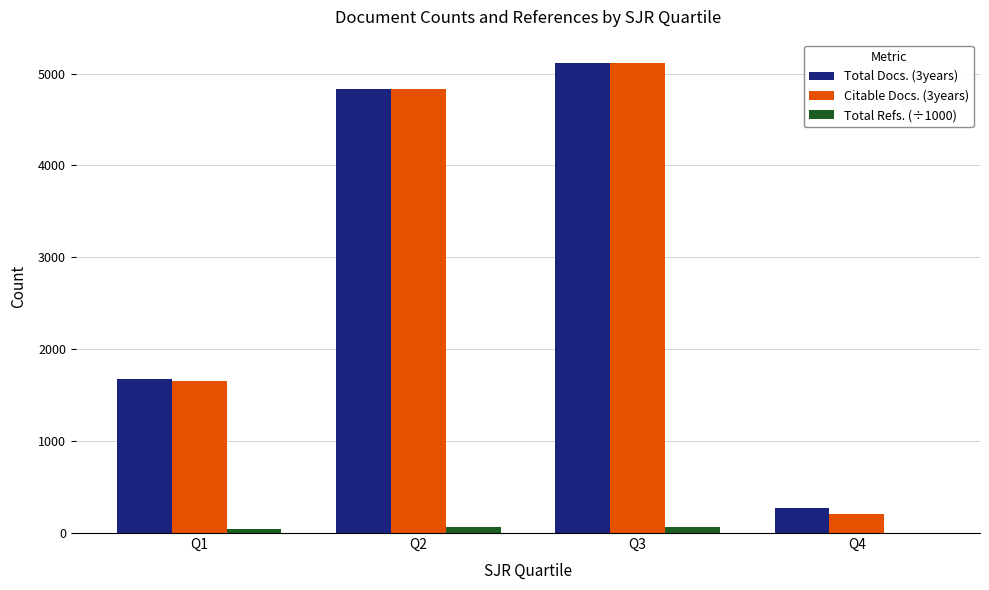

Which series has the largest range (max minus min)?

Citable Docs. (3years)